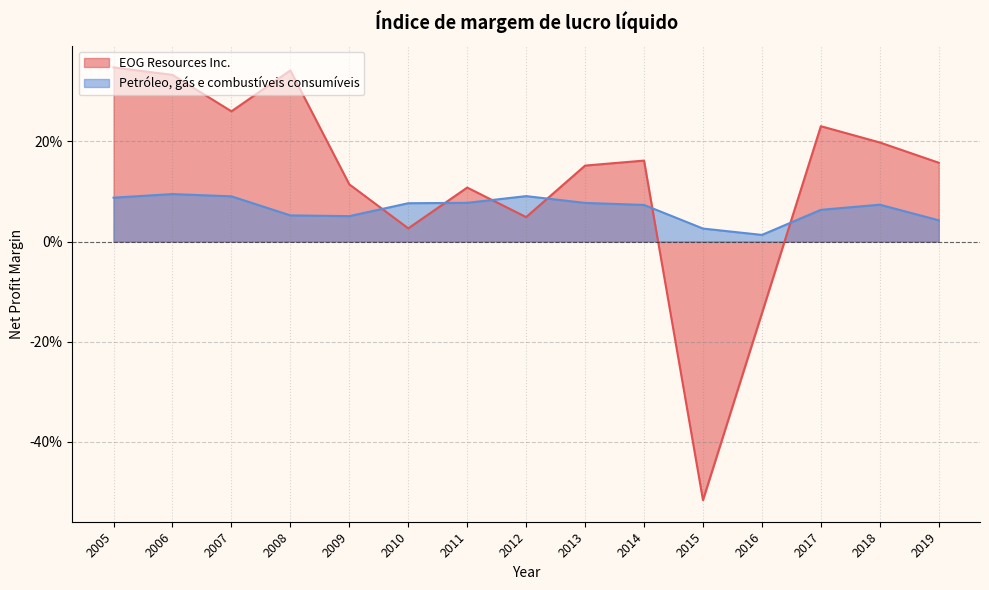

What are all the series names shown in the legend?

EOG Resources Inc., Petróleo, gás e combustíveis consumíveis